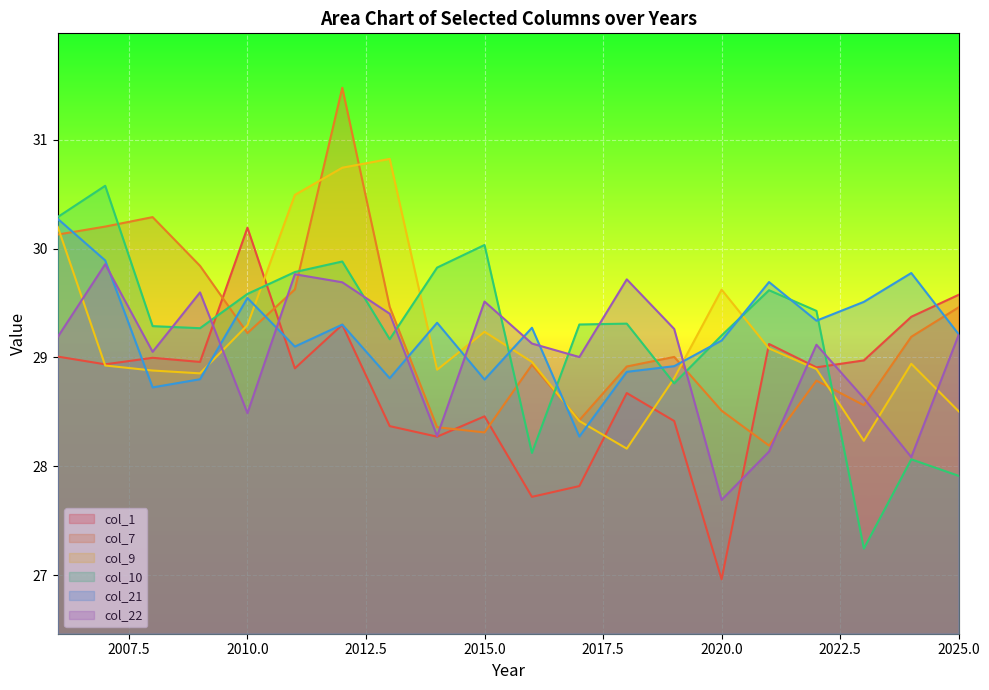

What are all the series names shown in the legend?

col_1, col_7, col_9, col_10, col_21, col_22